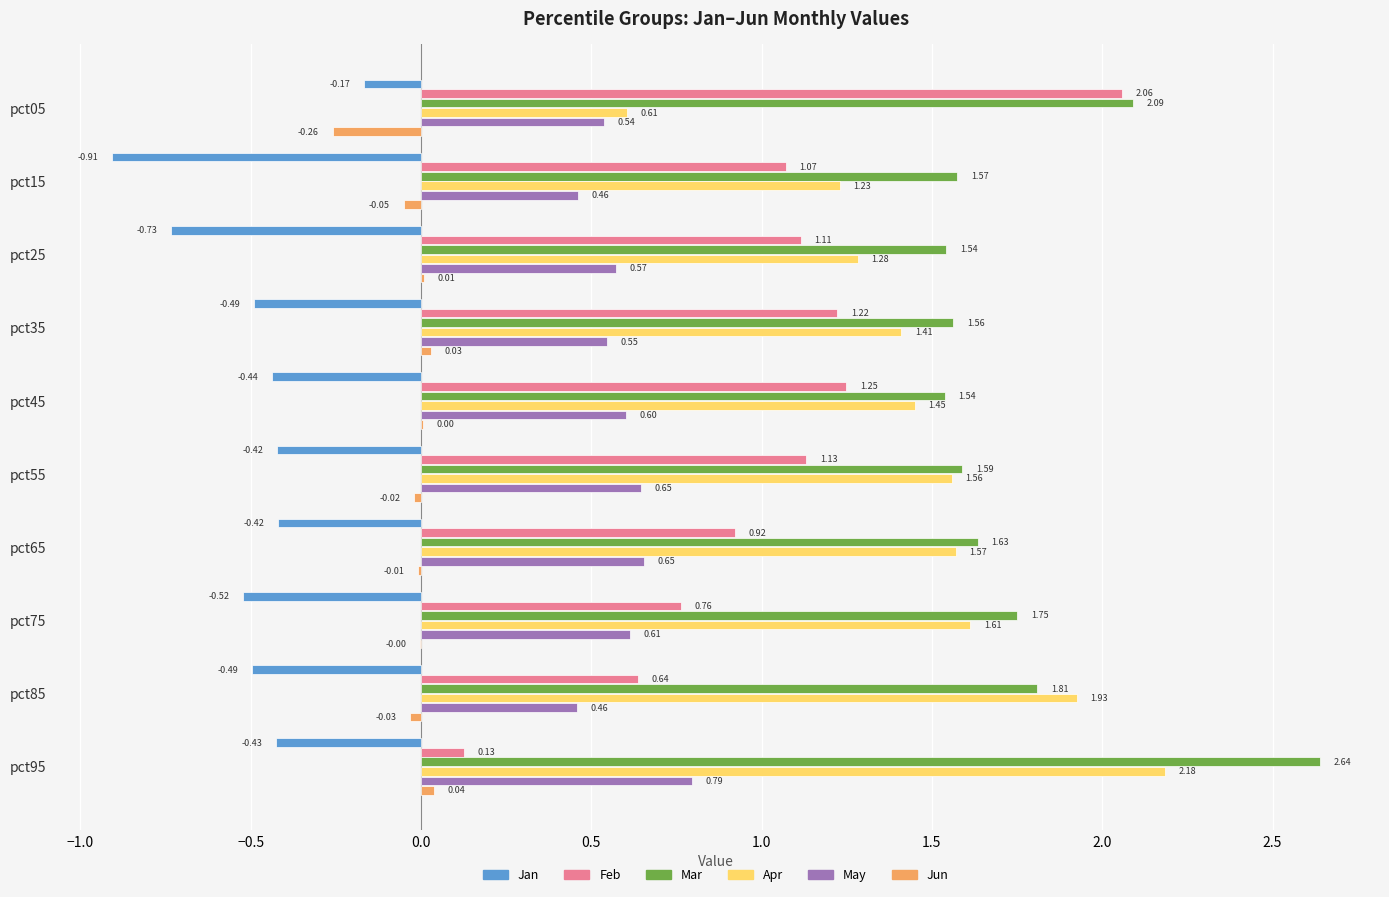

At which category is the sum across all series the highest?

pct95